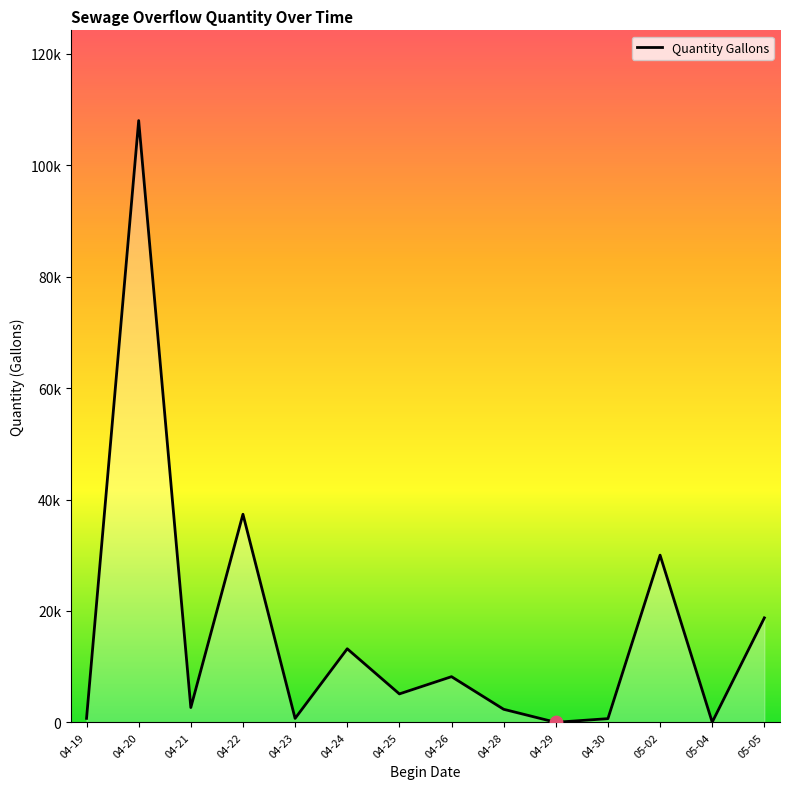

Which has a higher value, 05-04 or 04-19?

04-19